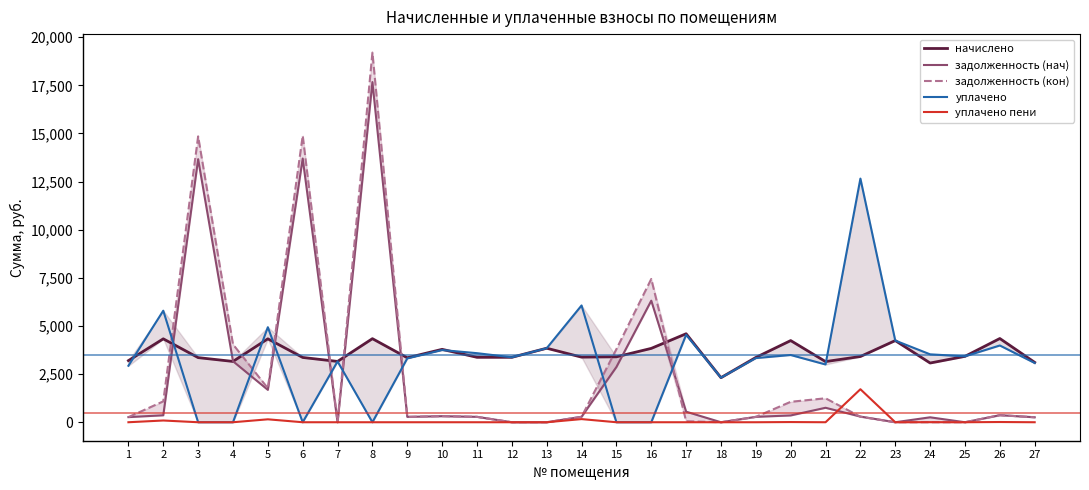

What is the value of the уплачено пени point at the 24th from the left?

5.1